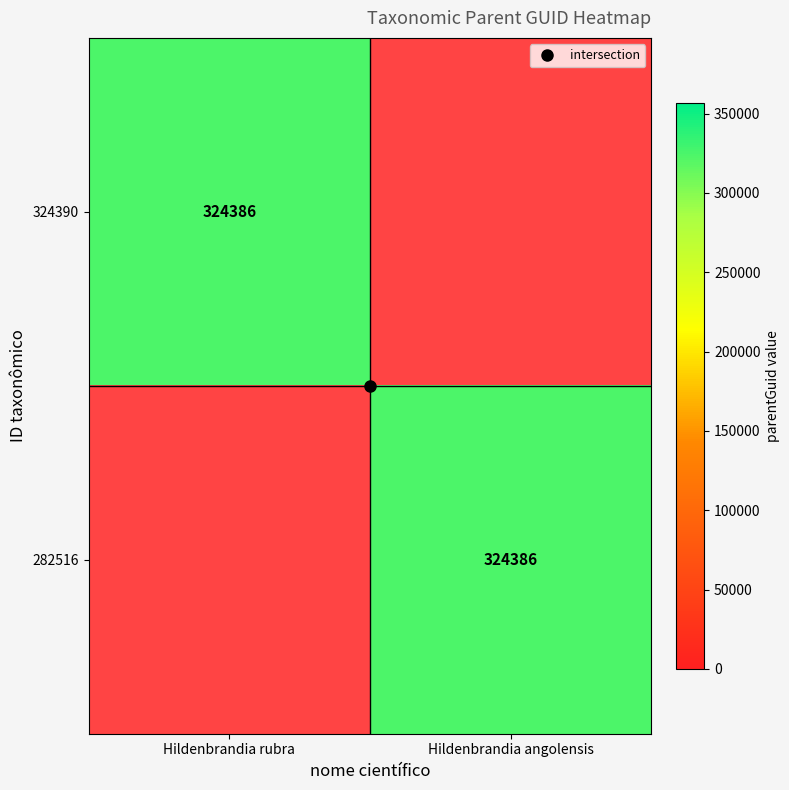

At how many categories does at least one series exceed 182006?

2